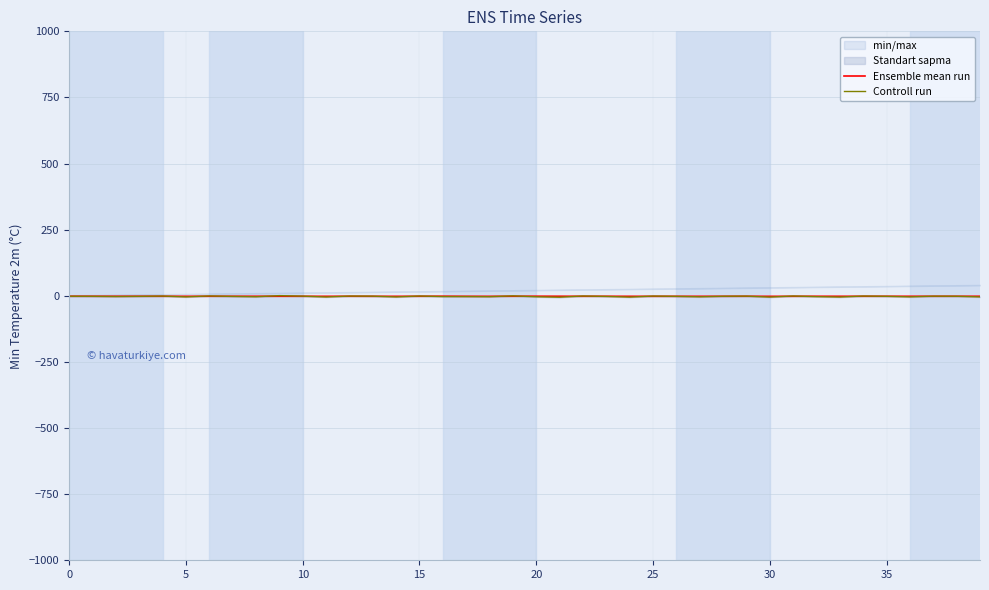

Which series changed the most between 0 and 22?

Controll run